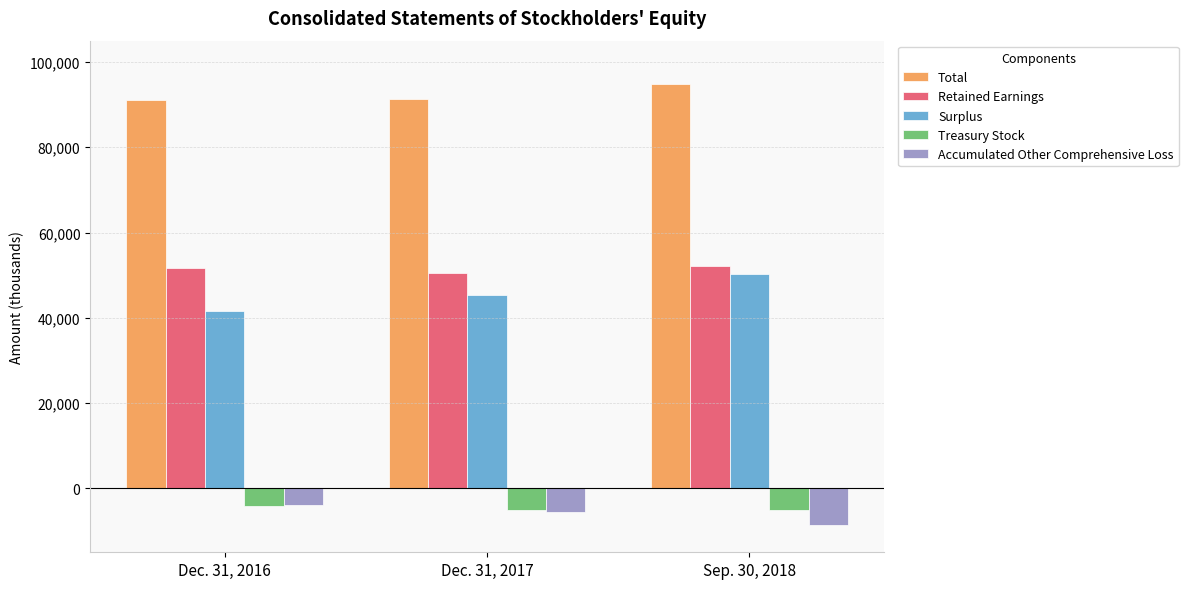

True or false: Treasury Stock has a value of -5044 at Sep. 30, 2018.

True